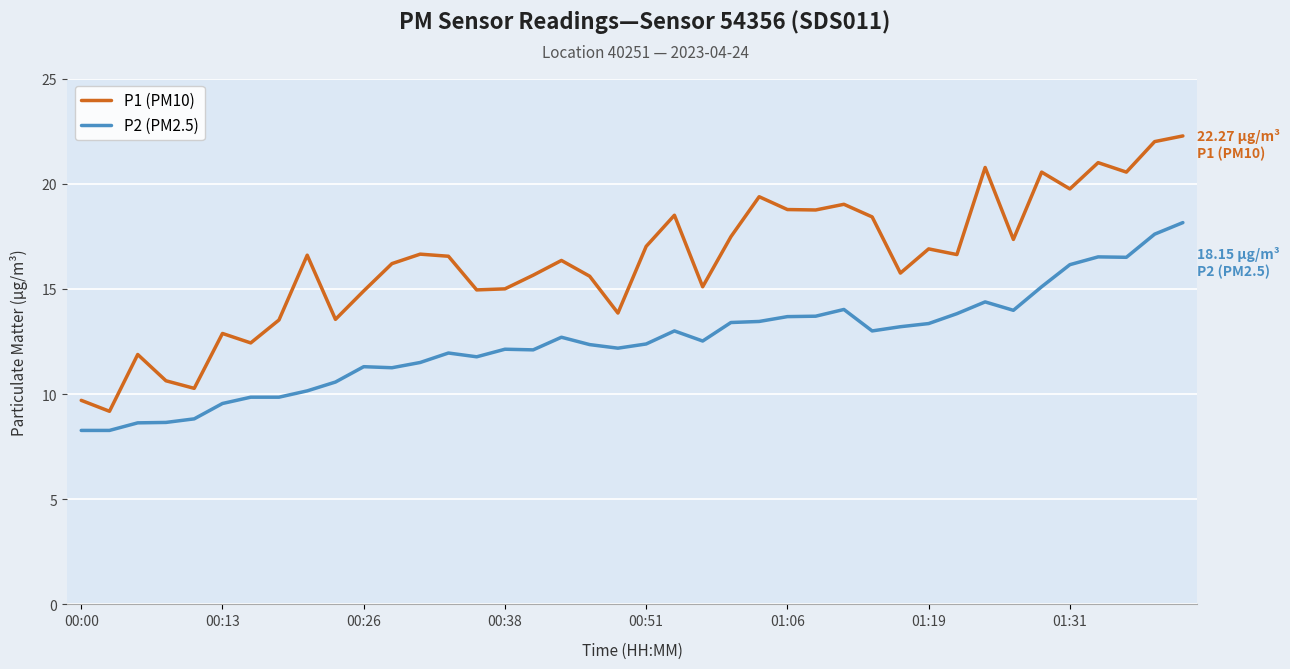

True or false: P2 (PM2.5) and P1 (PM10) cross at least once.

False